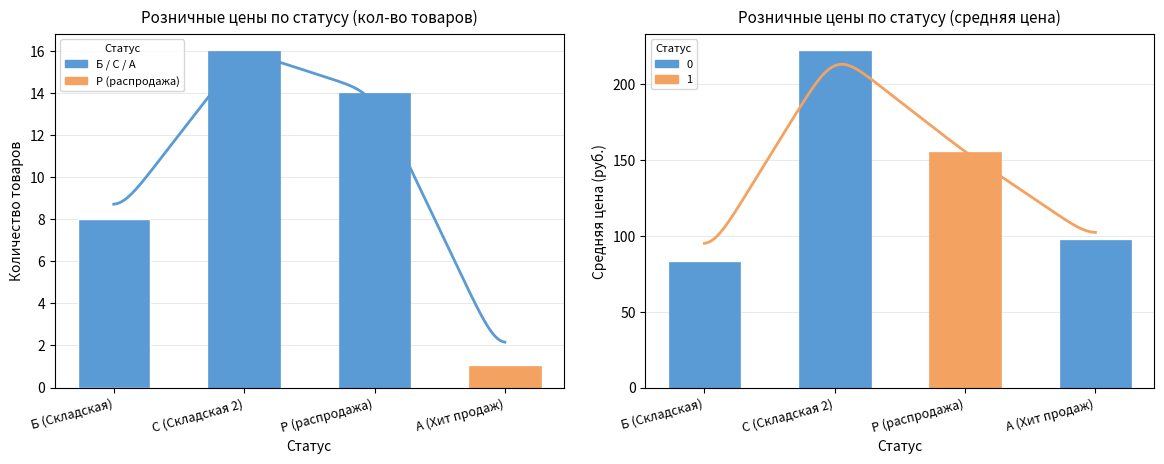

What is the label of the 2nd bar from the right?

Р (распродажа)